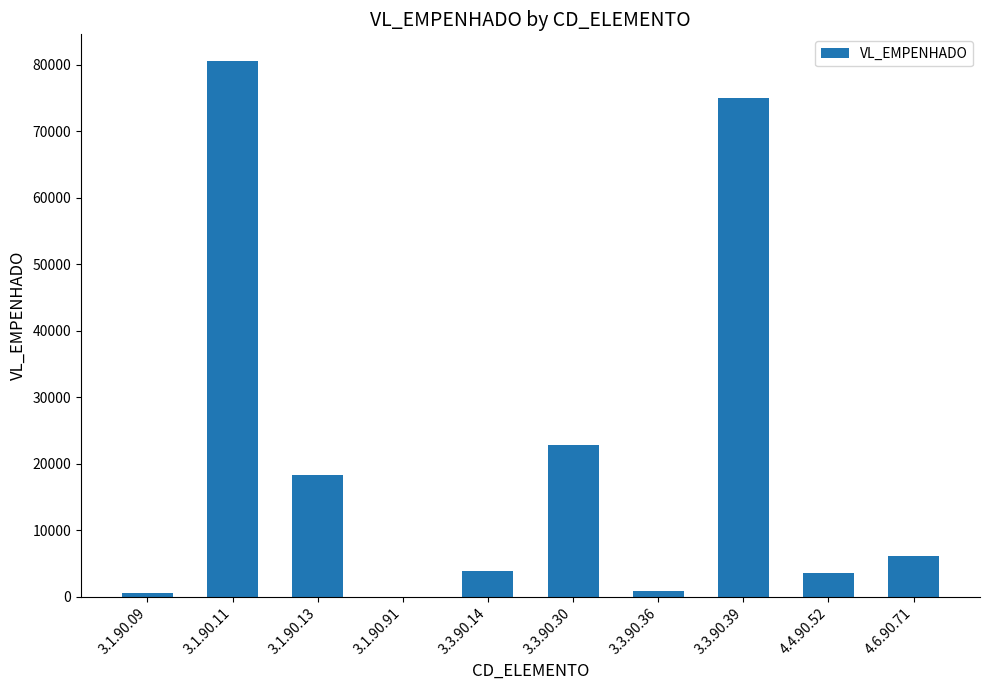

True or false: the data shows 18291.5 at 3.1.90.13.

True